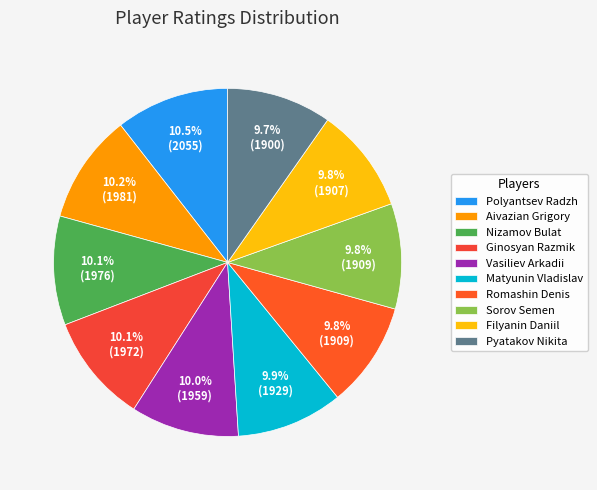

What percentage do Filyanin Daniil and Pyatakov Nikita together represent?

19.5%